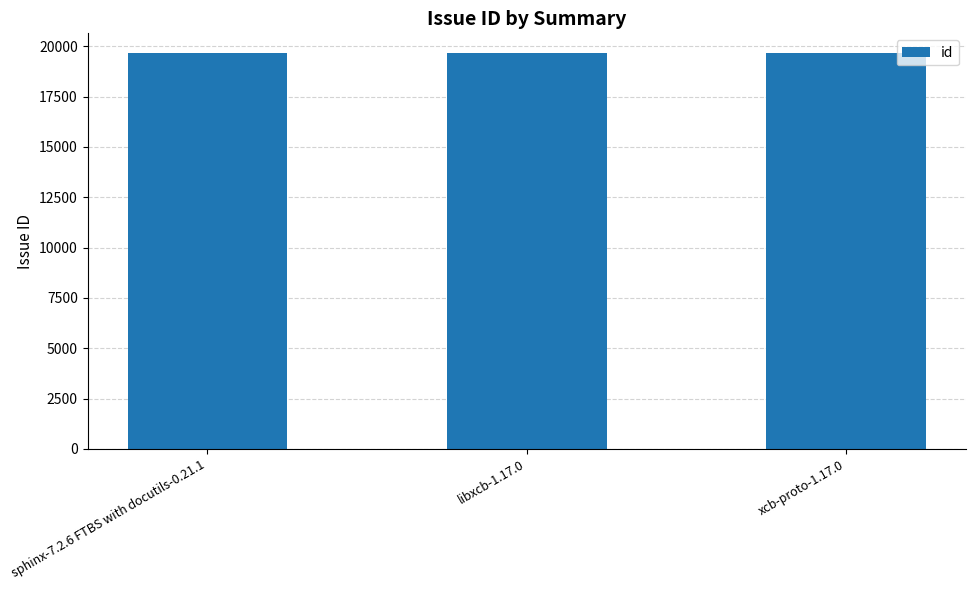

Where does the data first go above 19658?

sphinx-7.2.6 FTBS with docutils-0.21.1